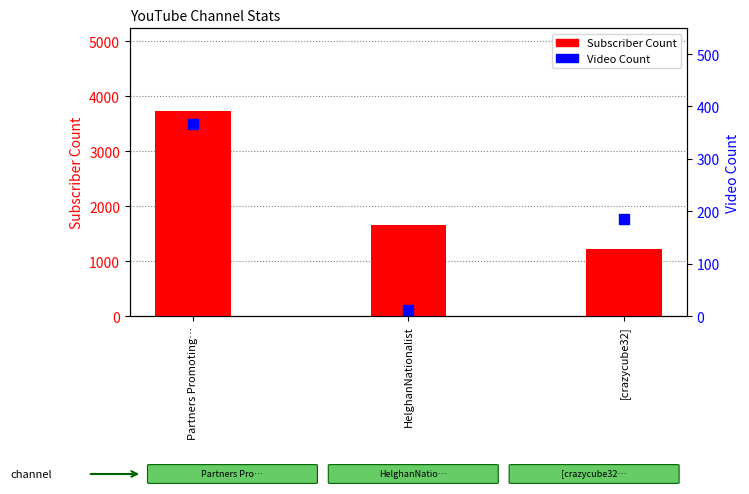

Which series reaches the minimum Y coordinate?

Video Count